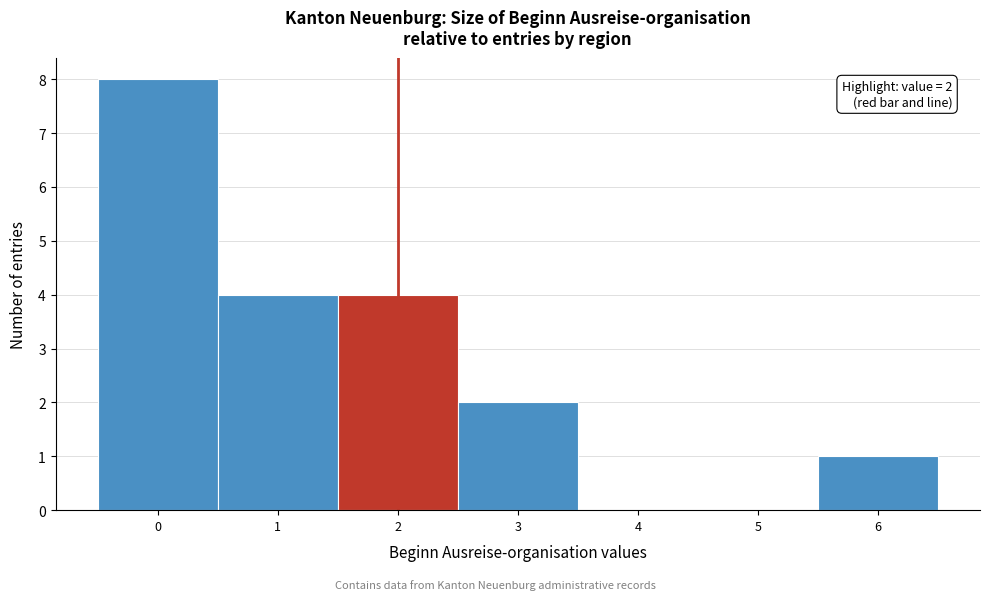

Over which range of the x-axis is the bar tallest?

-0.5 to 0.5